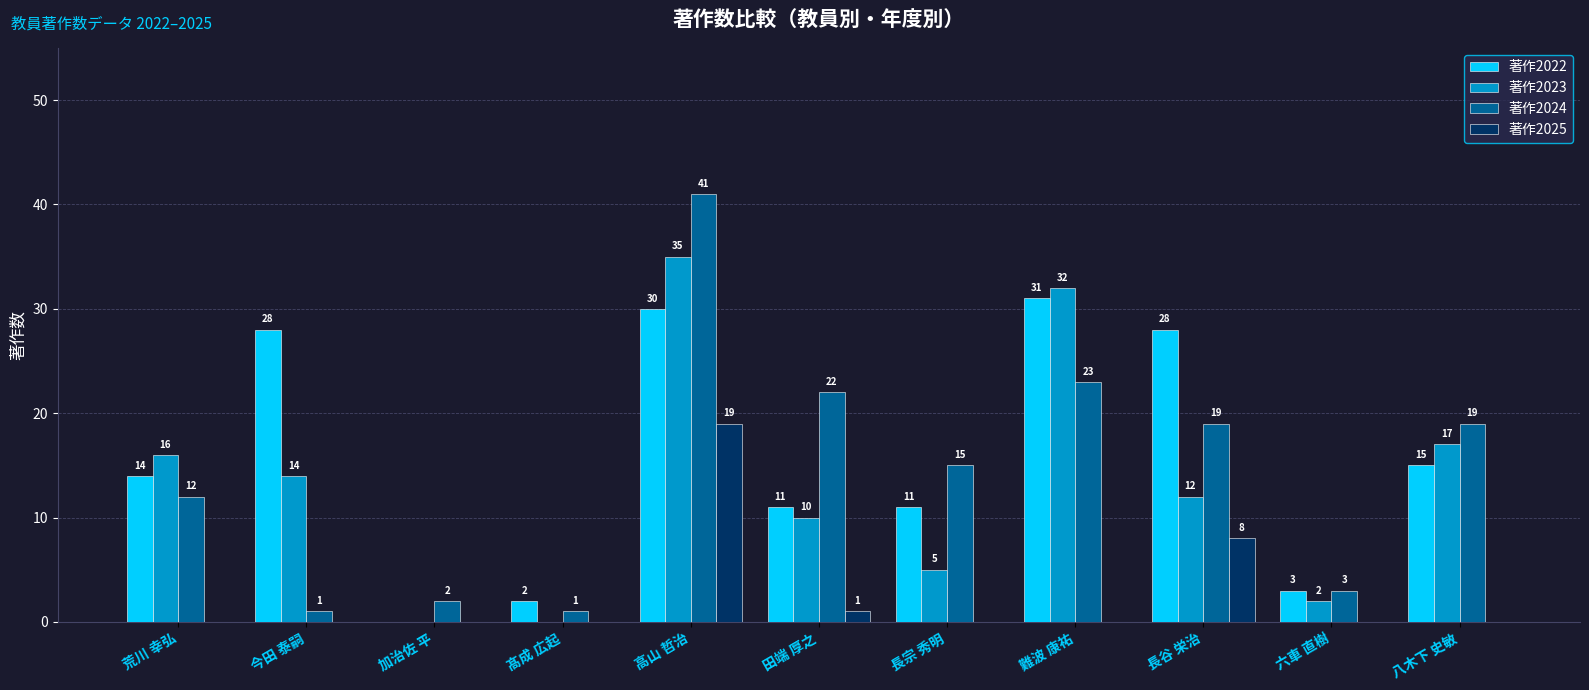

Is the value of 著作2023 at 長谷 栄治 greater than the value of 著作2022 at 長谷 栄治?

No